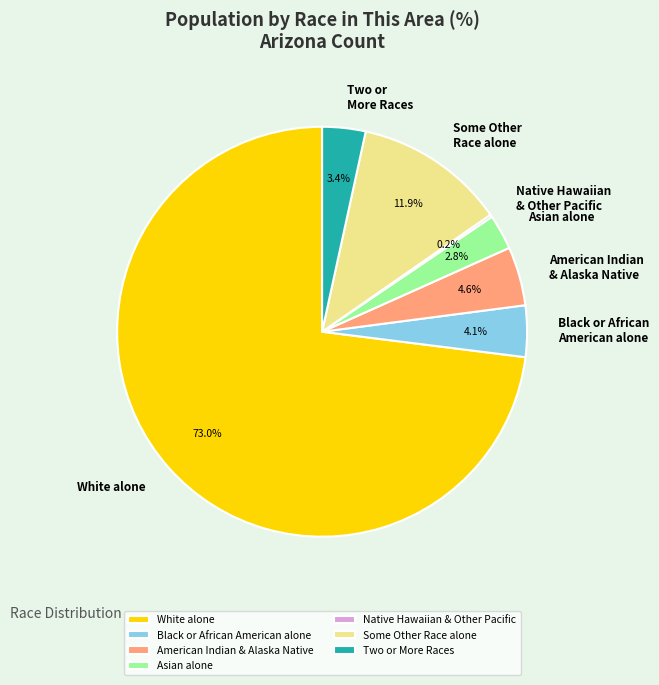

What is the total percentage of Some Other Race alone and Black or African American alone?

16.0%